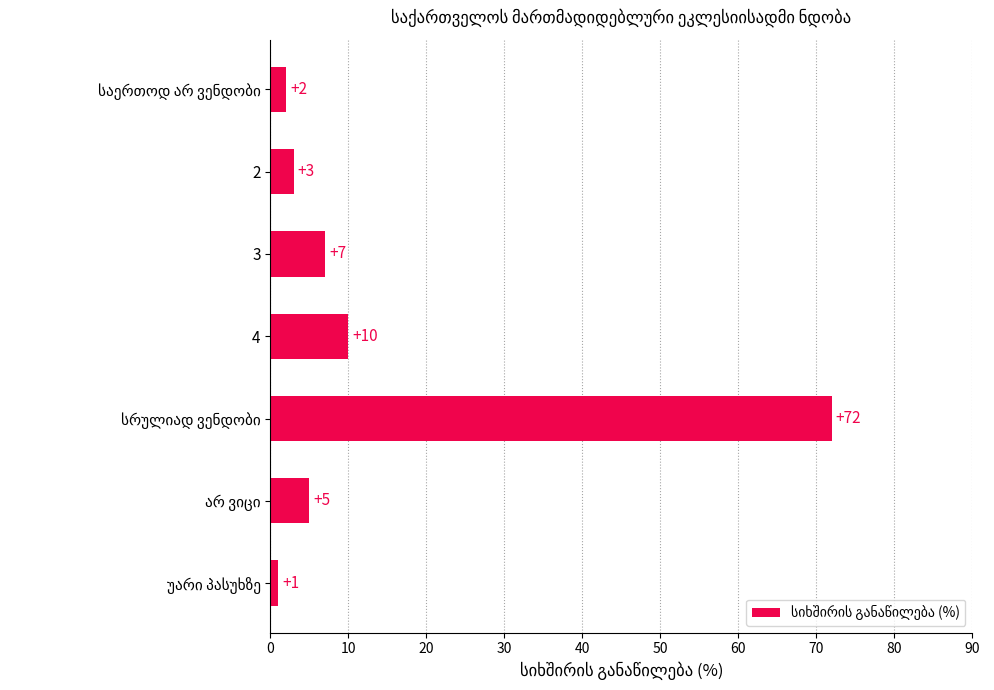

Is it true that the value at 4 is 10?

True